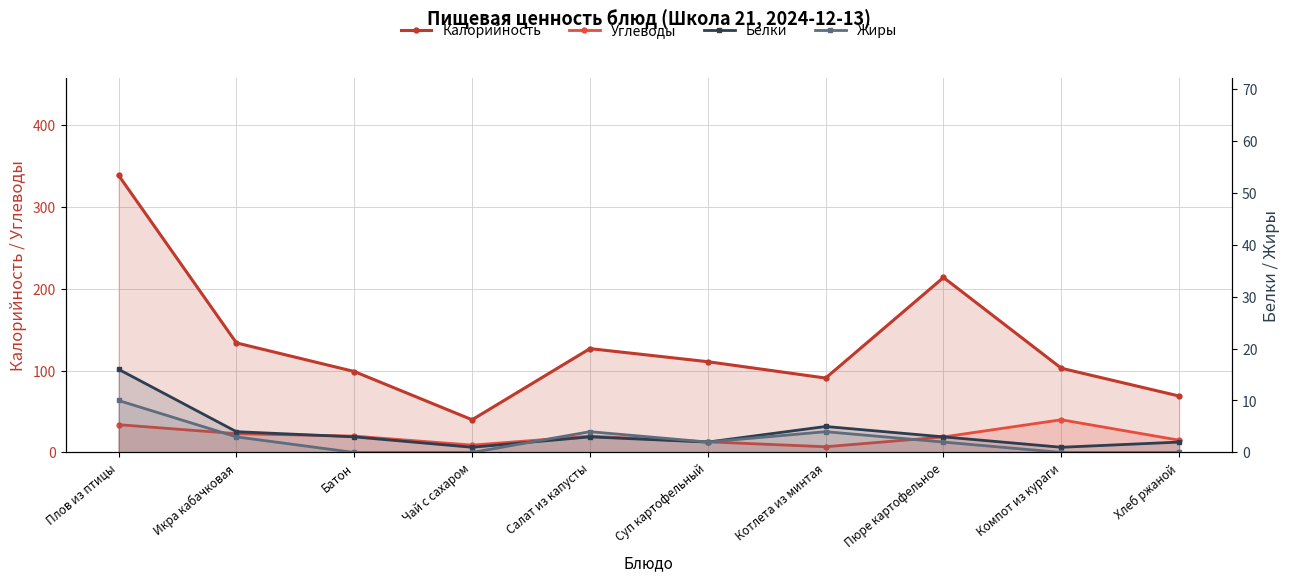

How many lines are shown in the chart?

4